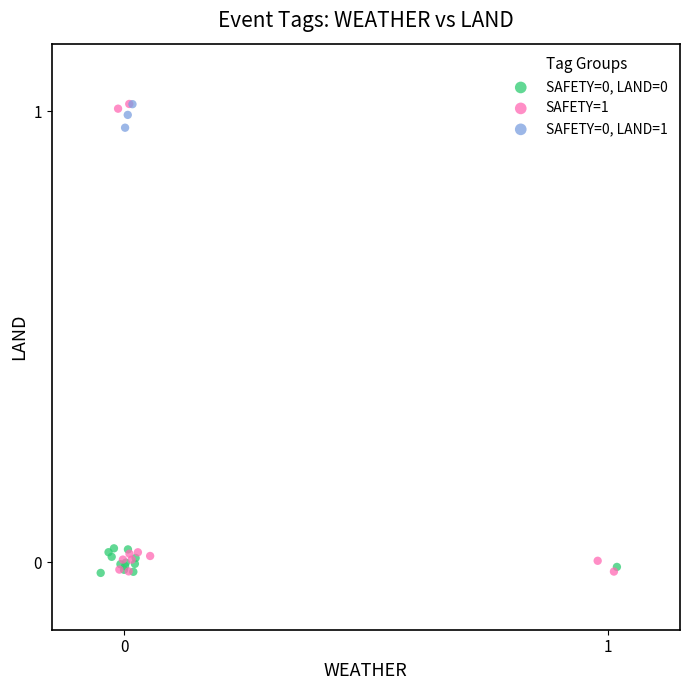

Which series has the widest spread of Y values?

SAFETY=1